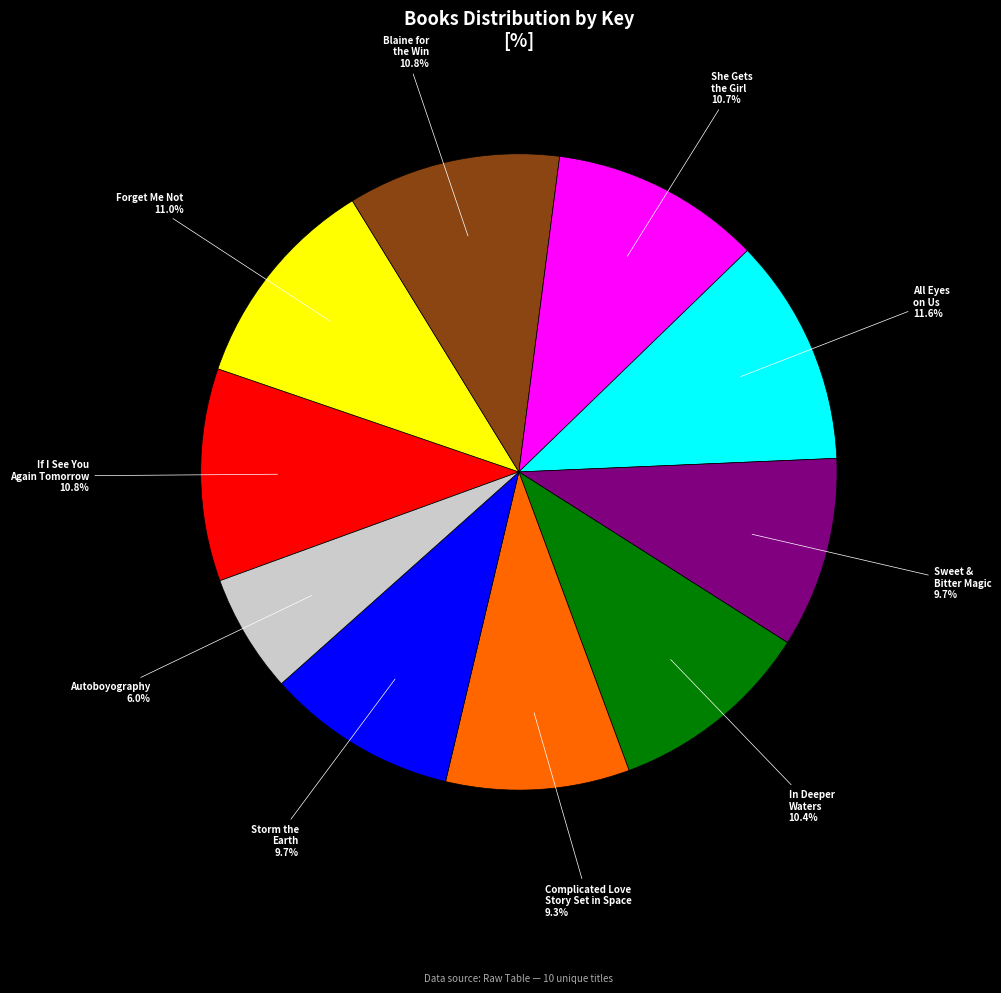

What is the smallest slice in the pie chart?

Autoboyography